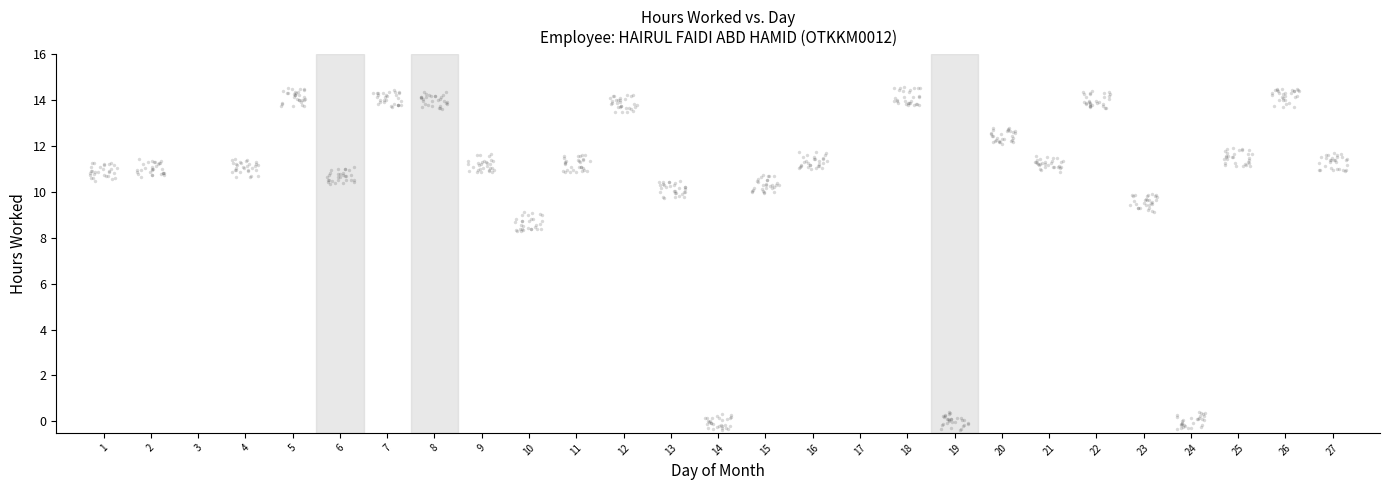

What is the range of Y values (max minus min)?

14.9